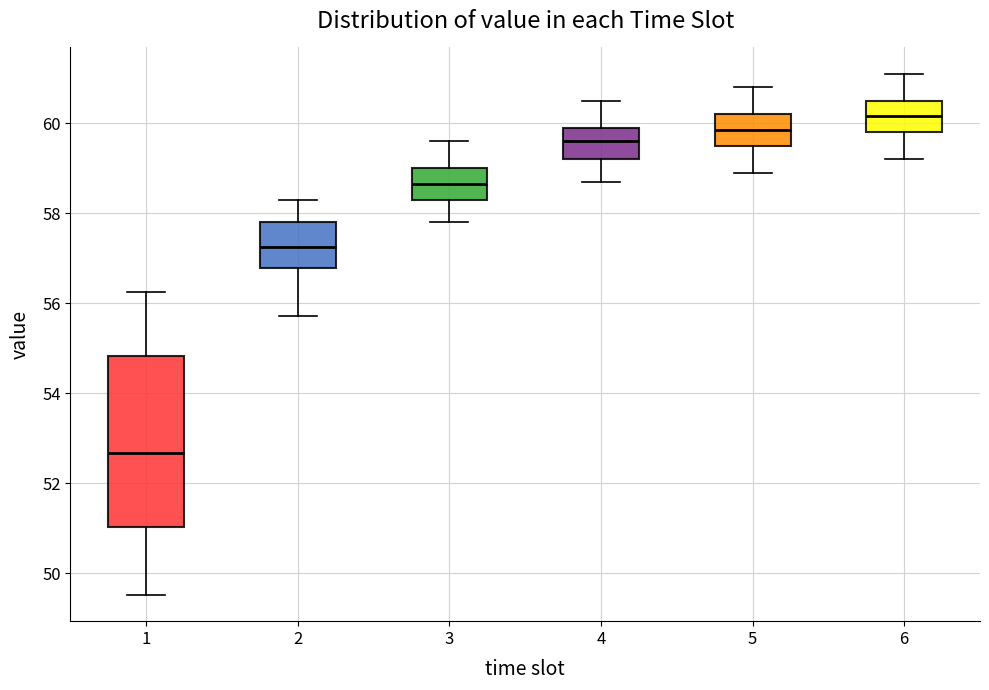

Which box is the tallest, from its lower edge to its upper edge?

1